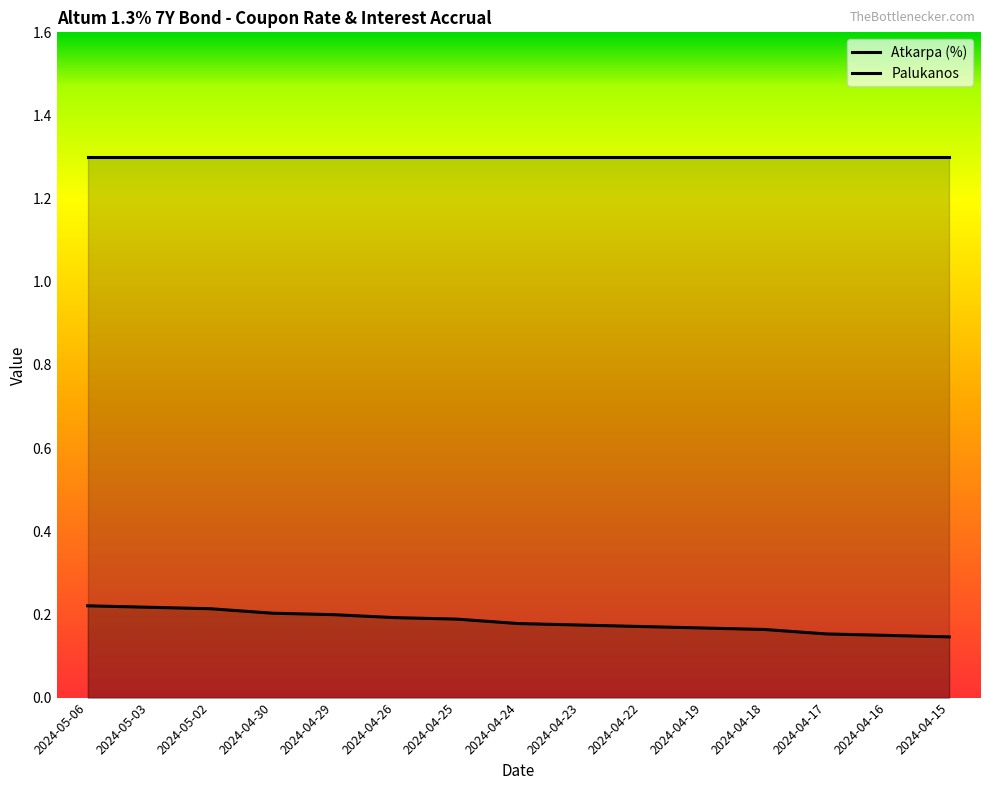

What is the difference between the second highest and minimum values?

0.1